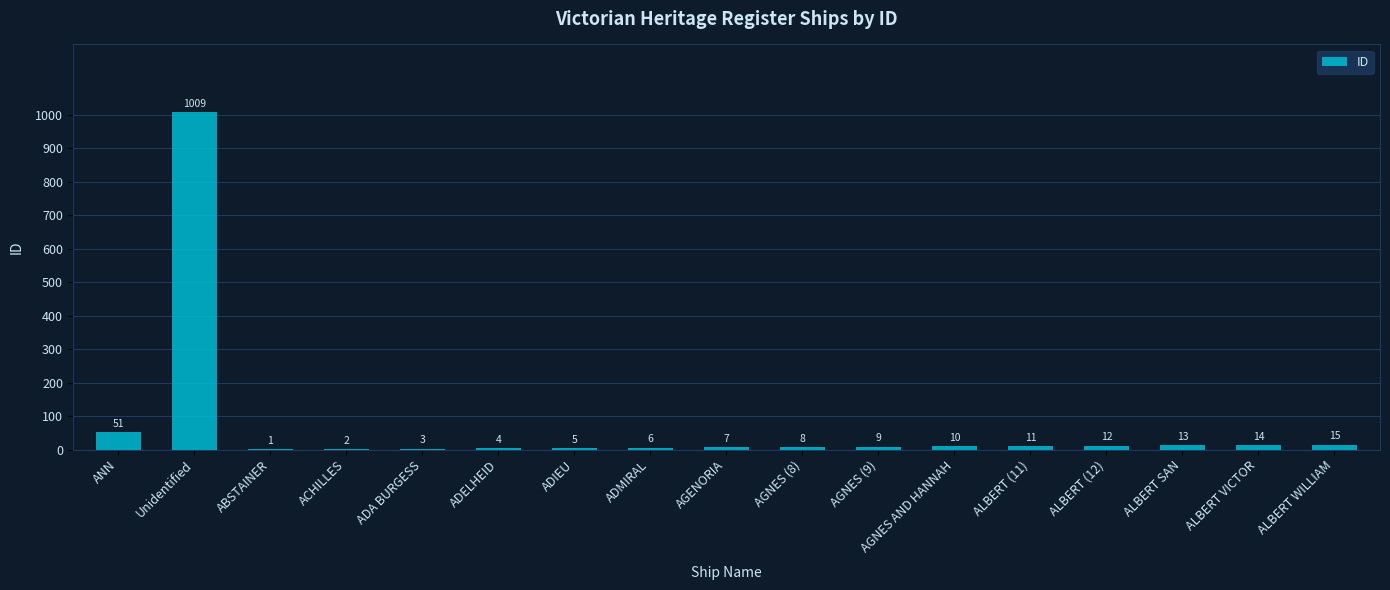

True or false: the data shows 1009 at Unidentified.

True